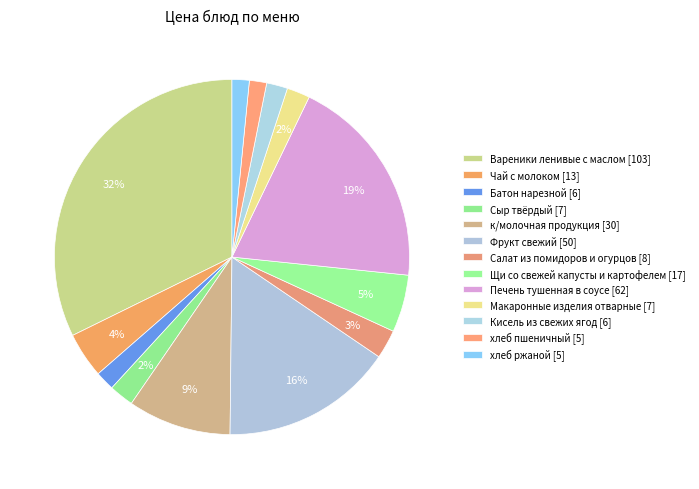

Is Кисель из свежих ягод the majority of the pie?

No